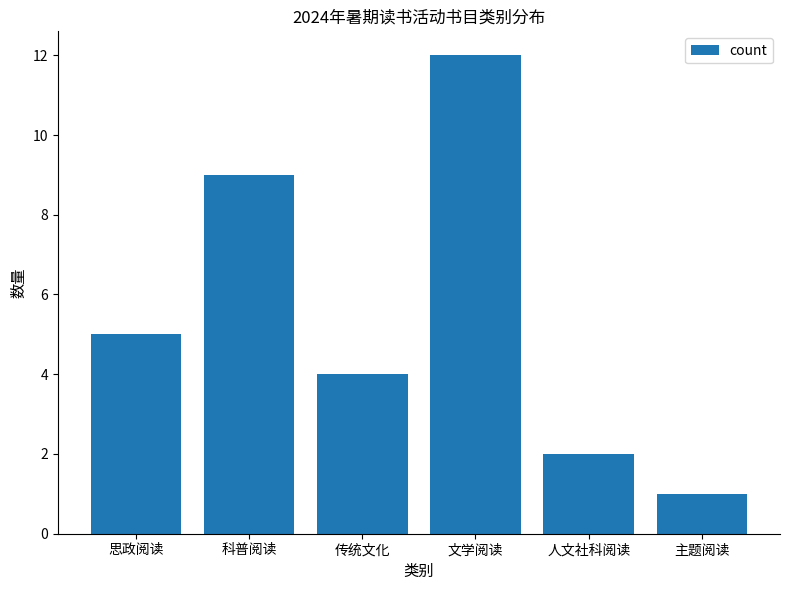

True or false: the data shows 1 at 人文社科阅读.

False